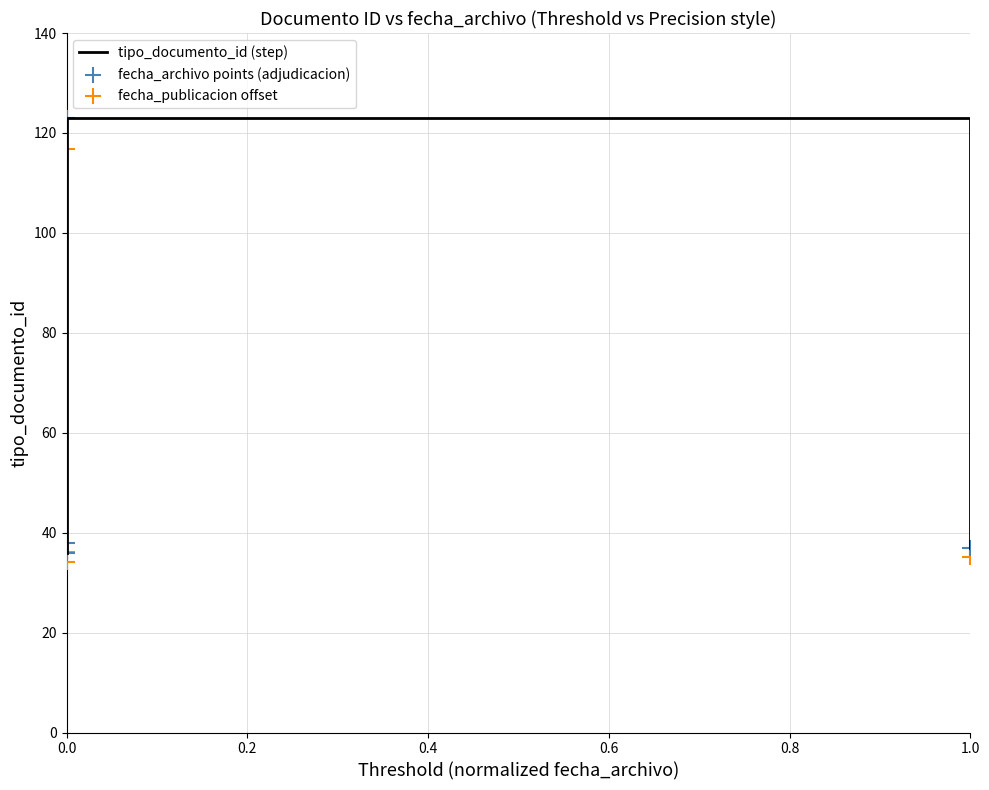

Which series has the largest Y range (max minus min)?

tipo_documento_id (step)